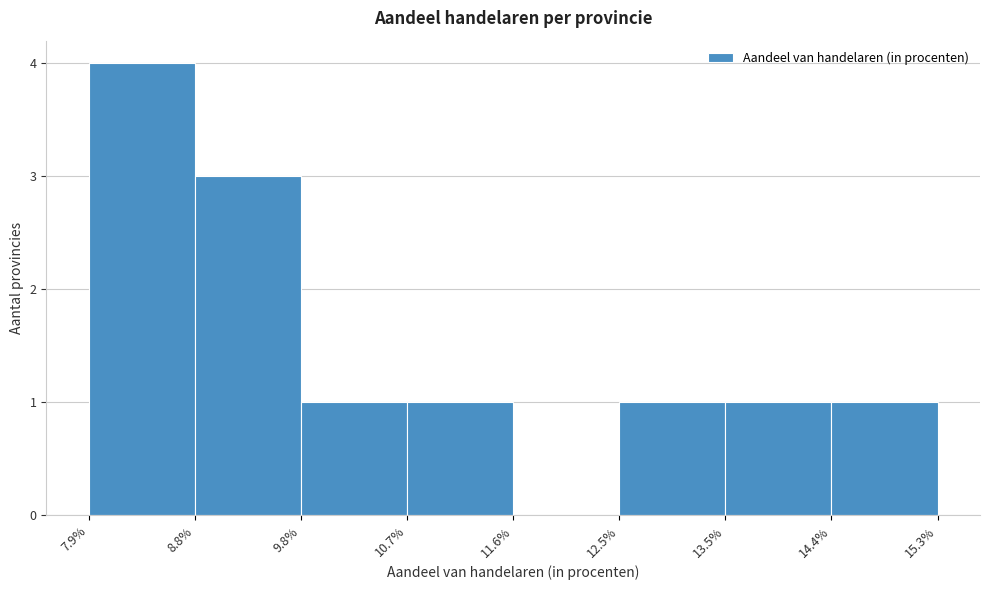

How tall is the bar that spans 12.5% to 13.5% on the x-axis? The values are not printed on the chart, so give them approximately, as read against the axis.

1